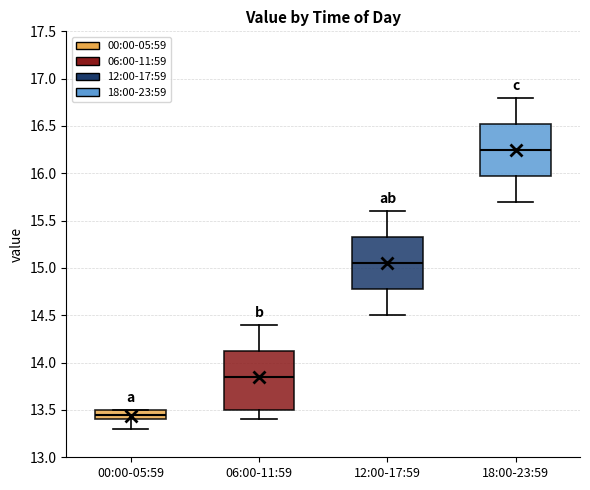

Which box has the highest median line?

18:00-23:59